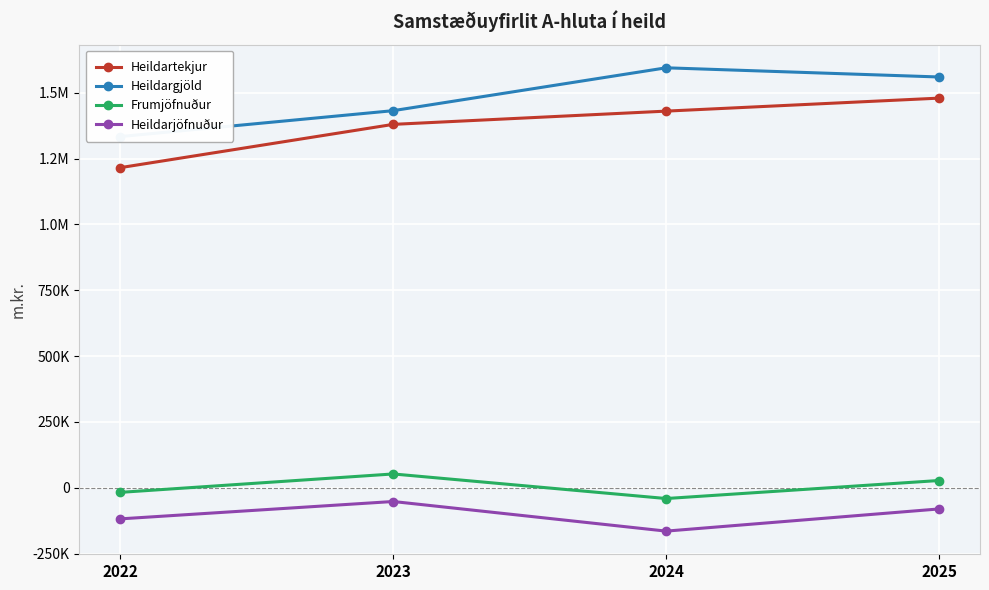

What is the minimum value for Frumjöfnuður?

-40785.7